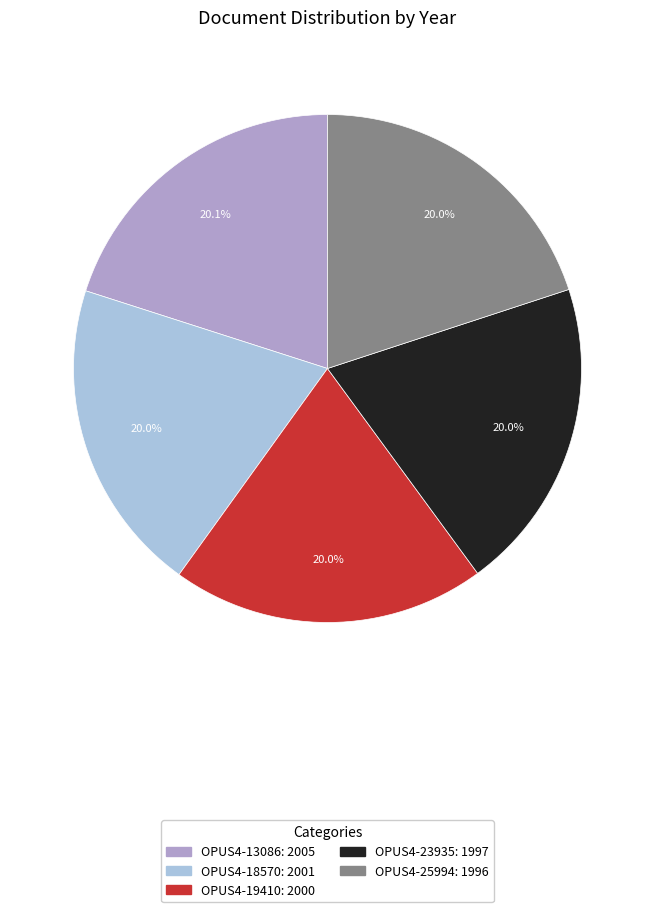

Is OPUS4-25994 the majority of the pie?

No